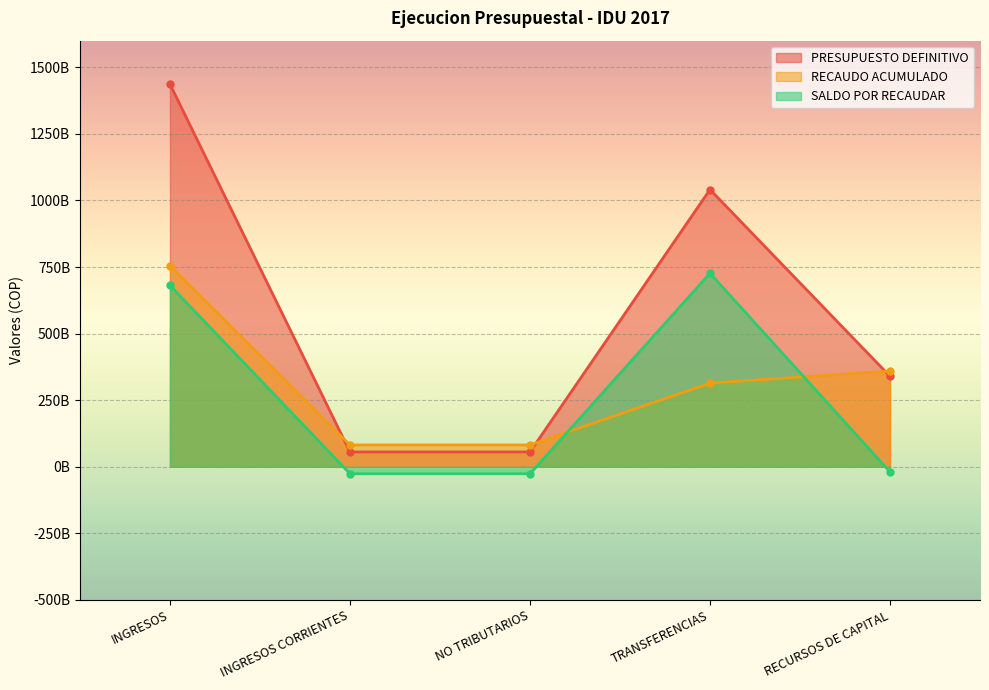

At how many categories does at least one series exceed 331683580043?

3